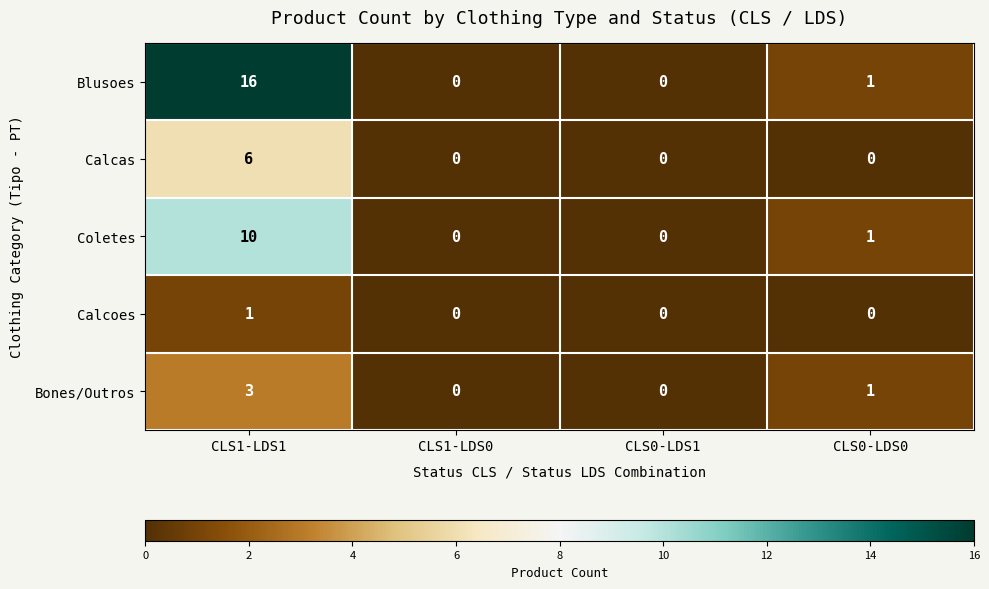

How many values in the Calcas series exceed 0?

1